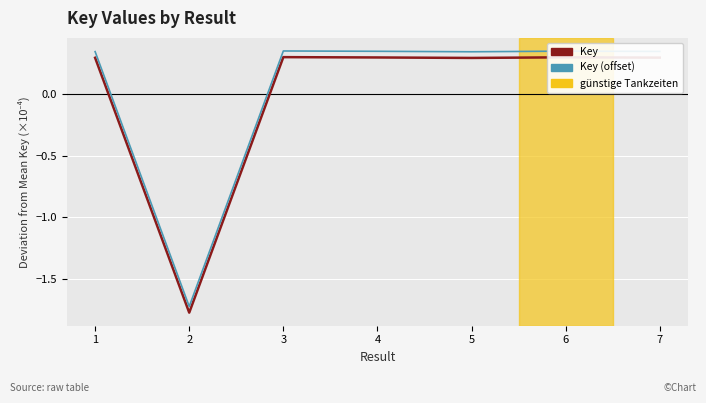

What is the difference between the Key values at 1 and 2?

2.1